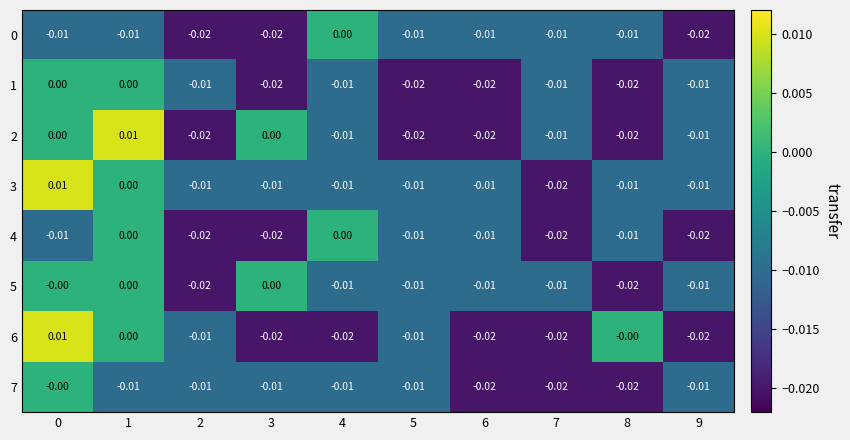

Count the number of categories in the chart.

10